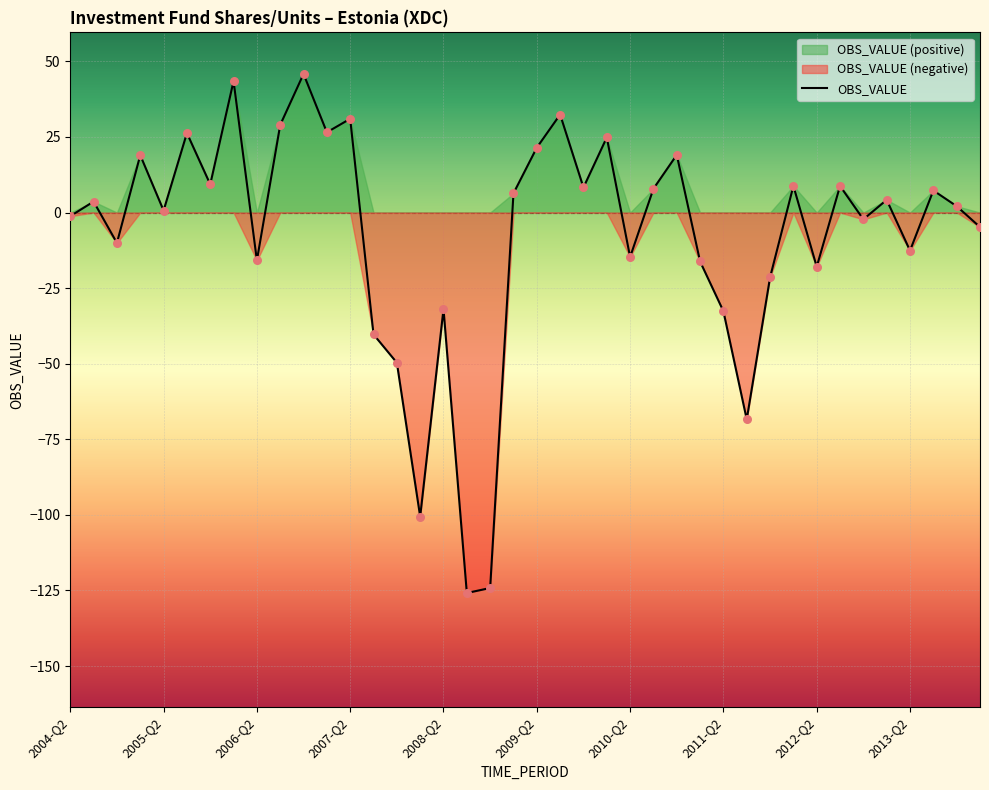

Which has a higher value, 2006-Q2 or 2011-Q2?

2006-Q2